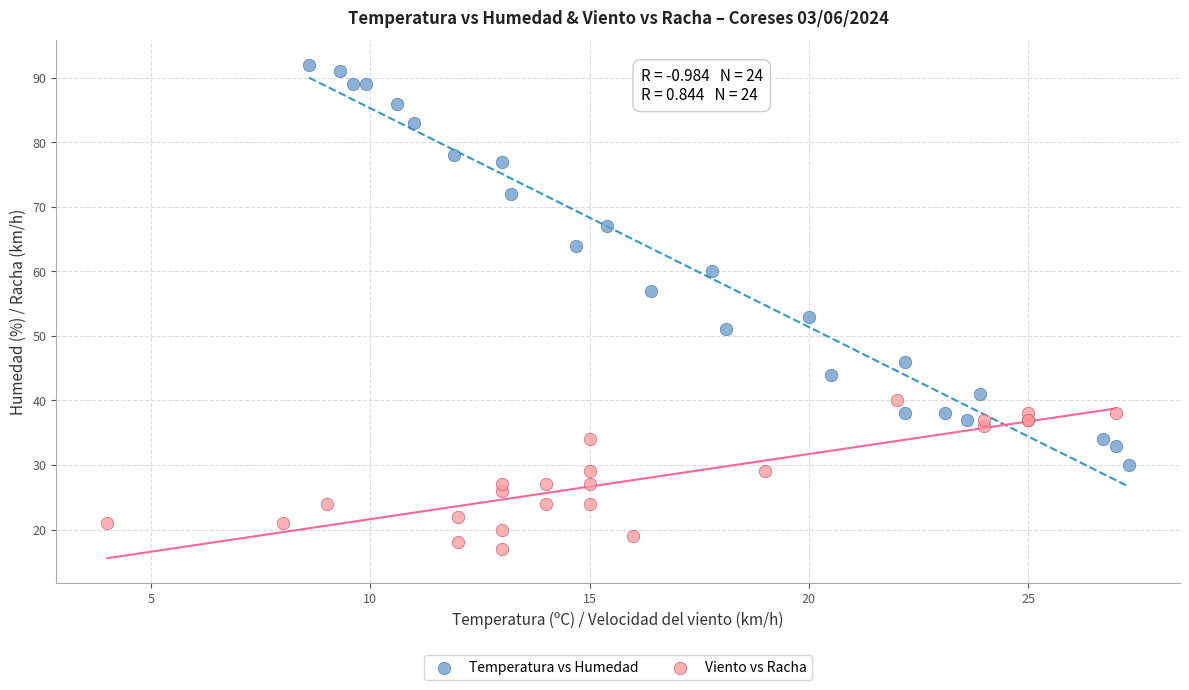

Which series reaches the maximum Y coordinate?

Temperatura vs Humedad